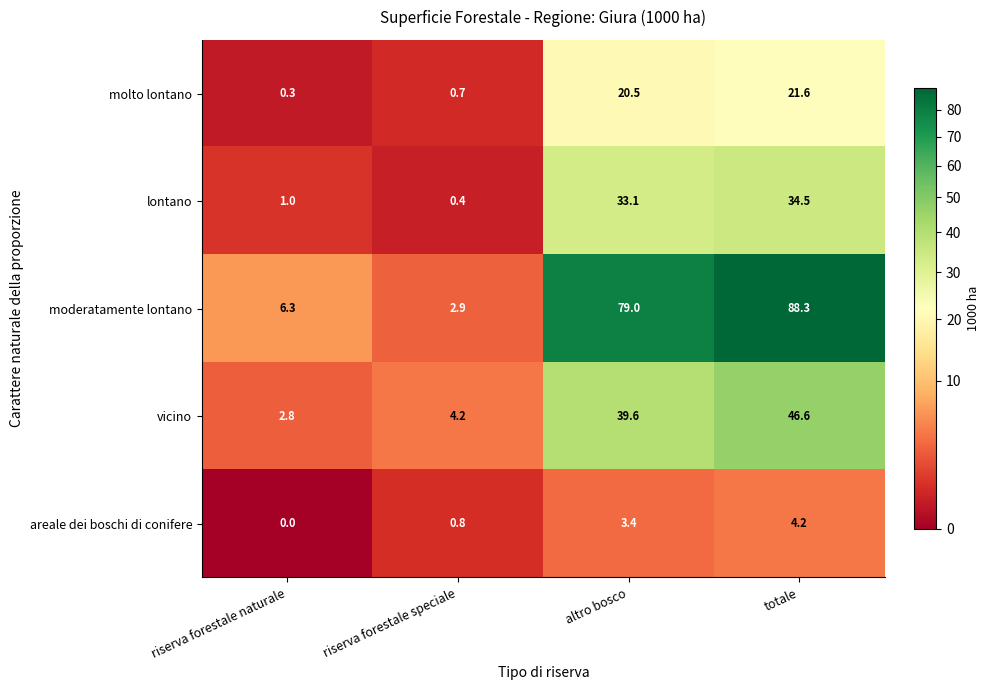

How many values in the vicino series exceed 39?

2